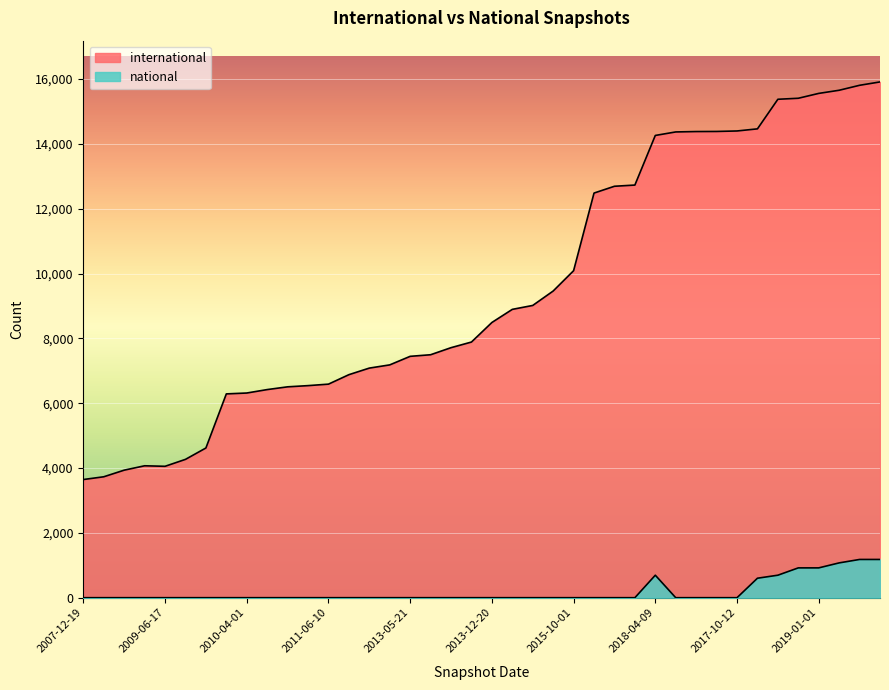

How many lines are shown in the chart?

2